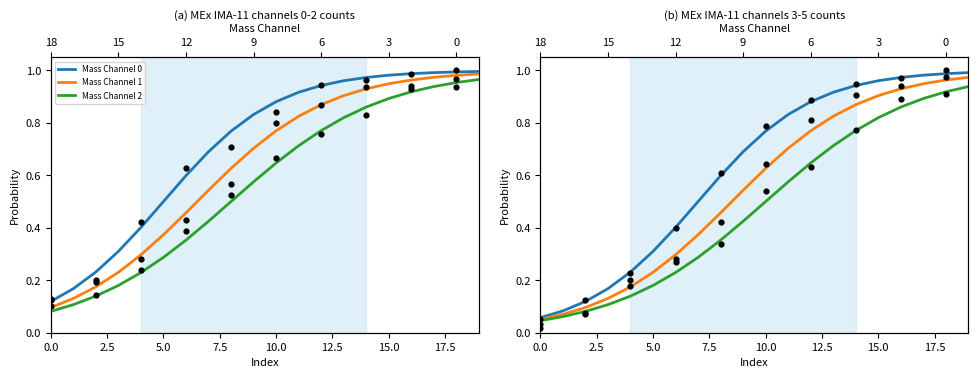

Which series contains the lowest Y value?

Mass Channel 2